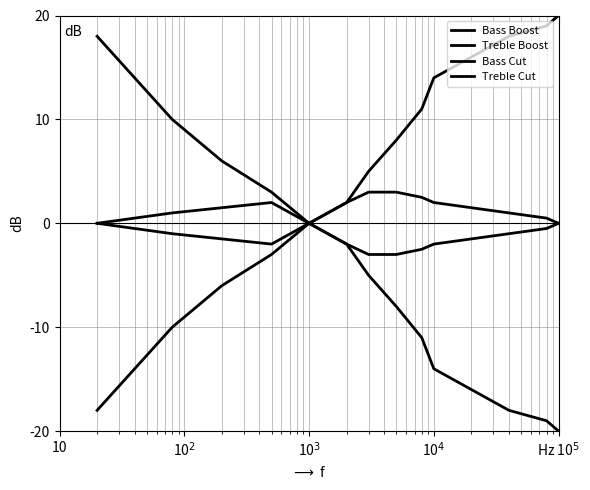

Which category has the lowest value in the Treble Cut series?

Hz 10$^5$